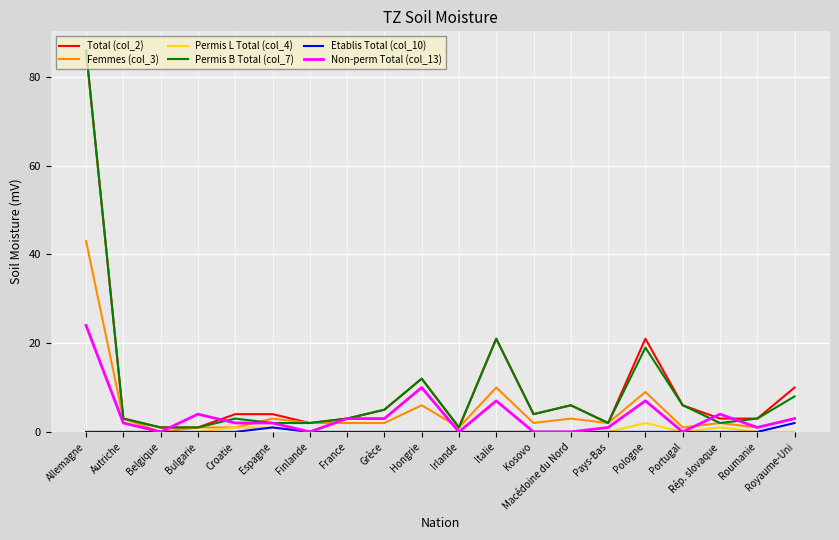

The value of Total (col_2) at Hongrie is 12. True or false?

True